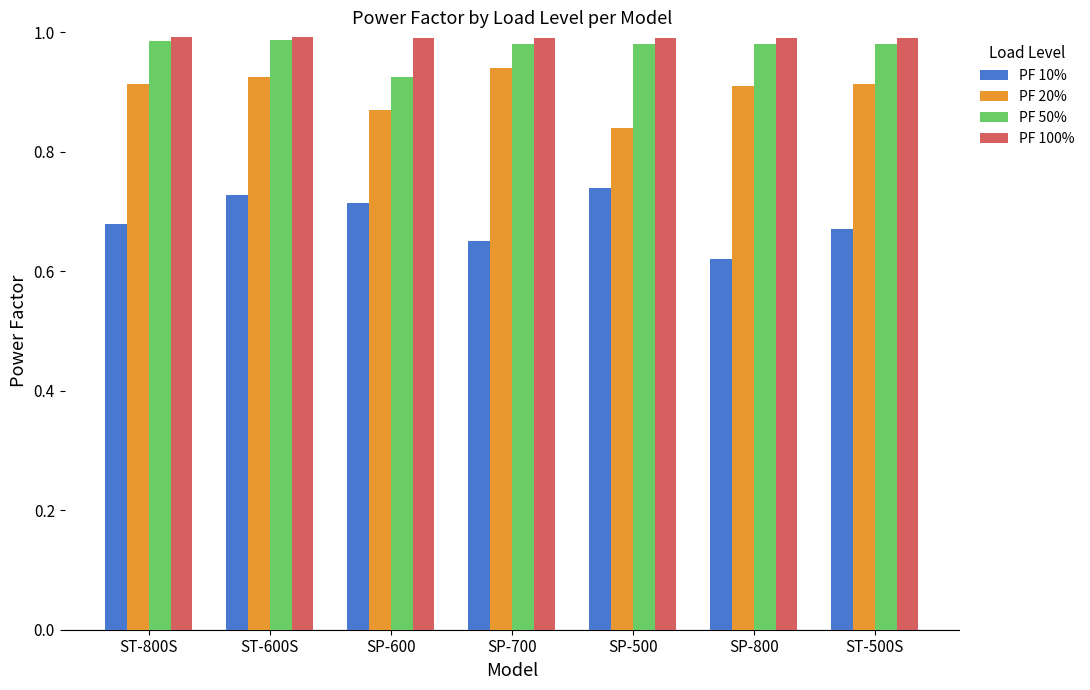

At which category is the sum across all series the highest?

ST-600S